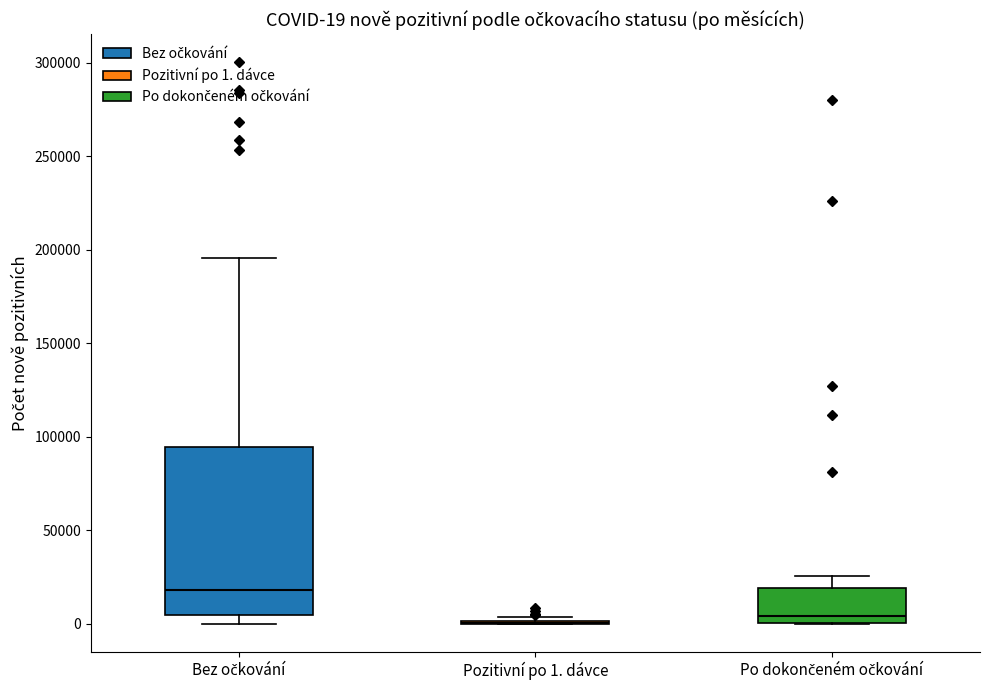

Which box is the tallest, from its lower edge to its upper edge?

Bez očkování